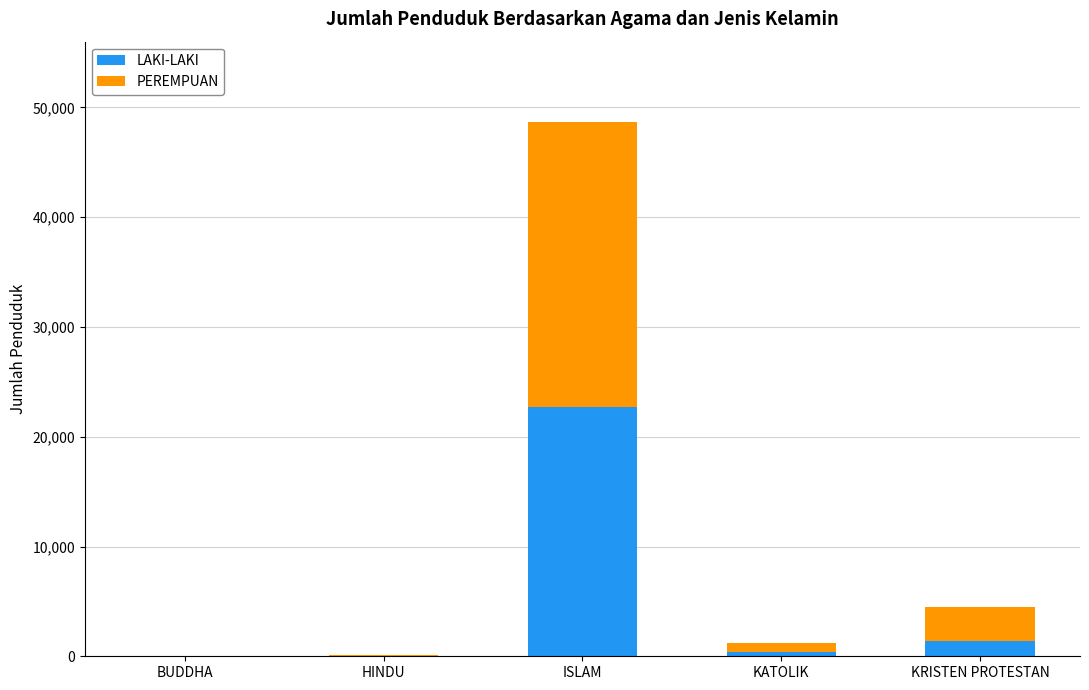

What is the sum of all LAKI-LAKI values?

24668